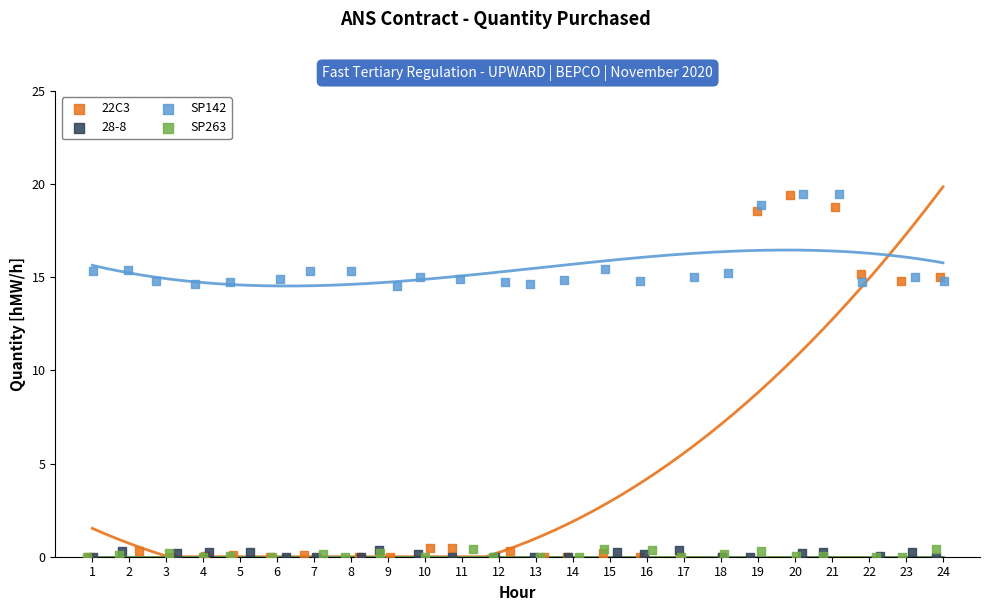

What are all the series names shown in the legend?

22C3, 28-8, SP142, SP263